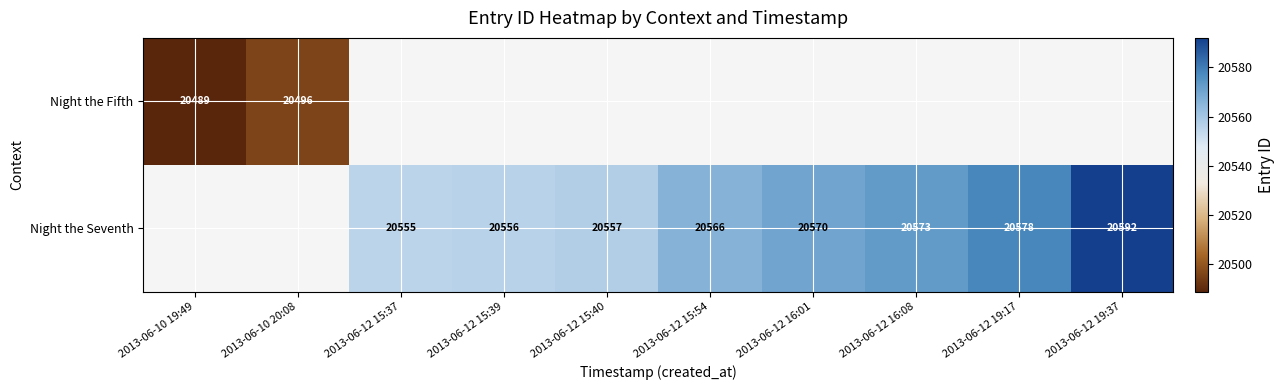

Is it true that Night the Seventh equals 30903 at 2013-06-12 19:17?

False